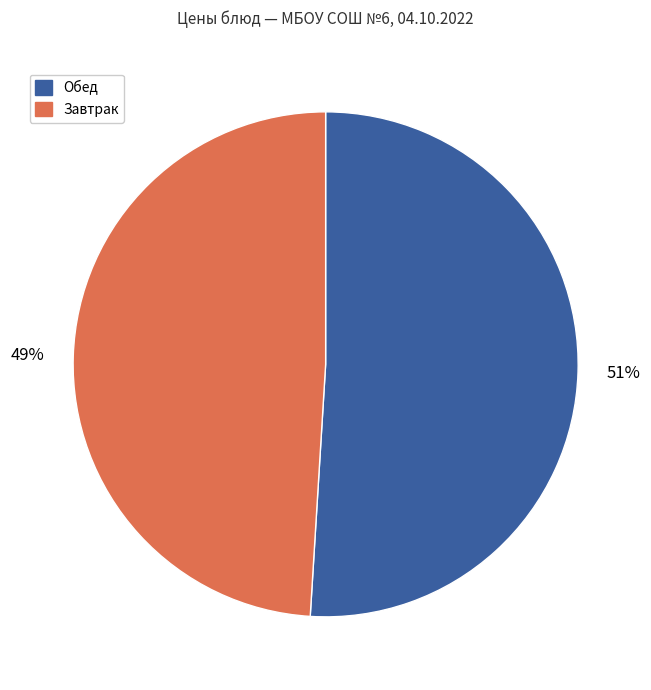

To the nearest percent, what is the average slice percentage?

50%